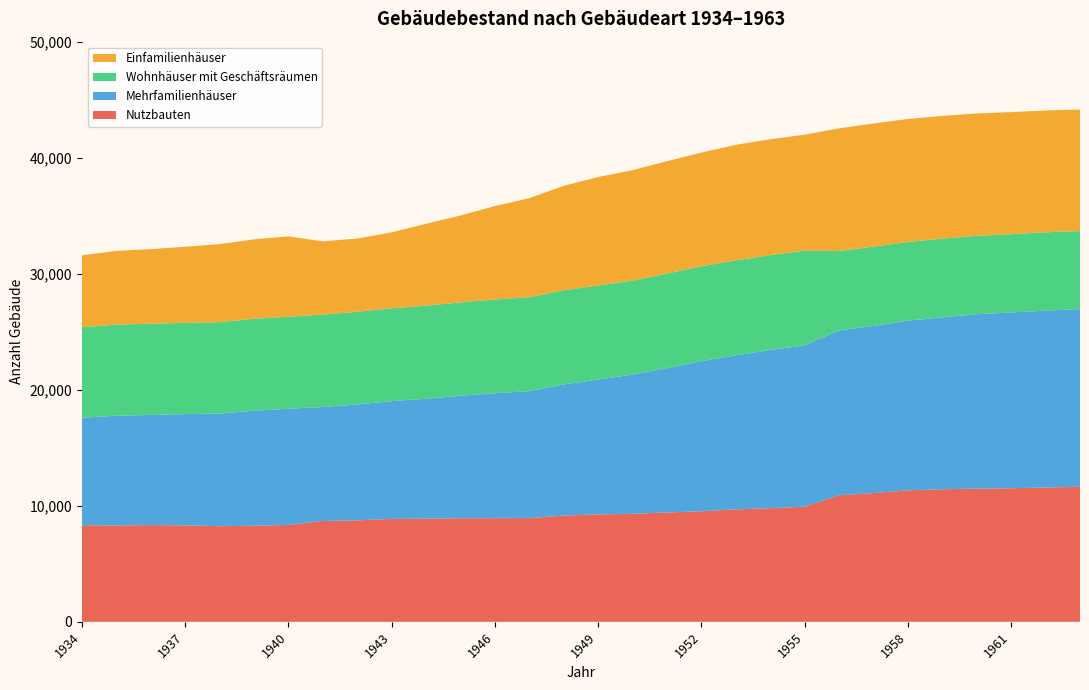

Reading left to right, list all the values displayed in this chart.

Nutzbauten: 1934=8325	1935=8311	1936=8333	1937=8319	1938=8240	1939=8282	1940=8353	1941=8689	1942=8744	1943=8871	1944=8888	1945=8924	1946=8936	1947=8938	1948=9156	1949=9258	1950=9308	1951=9422	1952=9527	1953=9691	1954=9796	1955=9918	1956=10907	1957=11097	1958=11328	1959=11424	1960=11478	1961=11513	1962=11574	1963=11641
Mehrfamilienhäuser: 1934=9266	1935=9450	1936=9498	1937=9584	1938=9706	1939=9915	1940=10009	1941=9823	1942=9993	1943=10150	1944=10343	1945=10560	1946=10767	1947=10940	1948=11307	1949=11619	1950=11999	1951=12444	1952=12935	1953=13270	1954=13634	1955=13915	1956=14212	1957=14405	1958=14627	1959=14822	1960=15031	1961=15149	1962=15246	1963=15309
Wohnhäuser mit Geschäftsräumen: 1934=7801	1935=7853	1936=7862	1937=7865	1938=7882	1939=7919	1940=7930	1941=7972	1942=7987	1943=8000	1944=8020	1945=8050	1946=8075	1947=8104	1948=8113	1949=8108	1950=8102	1951=8149	1952=8182	1953=8188	1954=8173	1955=8143	1956=6836	1957=6836	1958=6781	1959=6787	1960=6760	1961=6748	1962=6750	1963=6729
Einfamilienhäuser: 1934=6193	1935=6353	1936=6428	1937=6556	1938=6721	1939=6848	1940=6926	1941=6304	1942=6308	1943=6547	1944=7053	1945=7485	1946=8055	1947=8528	1948=8999	1949=9353	1950=9521	1951=9685	1952=9794	1953=9961	1954=9986	1955=10006	1956=10576	1957=10610	1958=10600	1959=10569	1960=10545	1961=10518	1962=10499	1963=10474